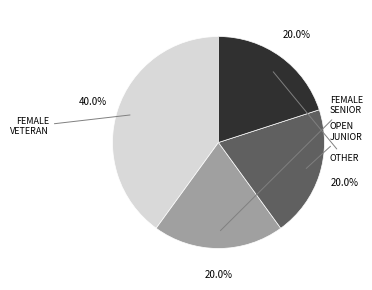

Is there a majority slice in this chart?

No